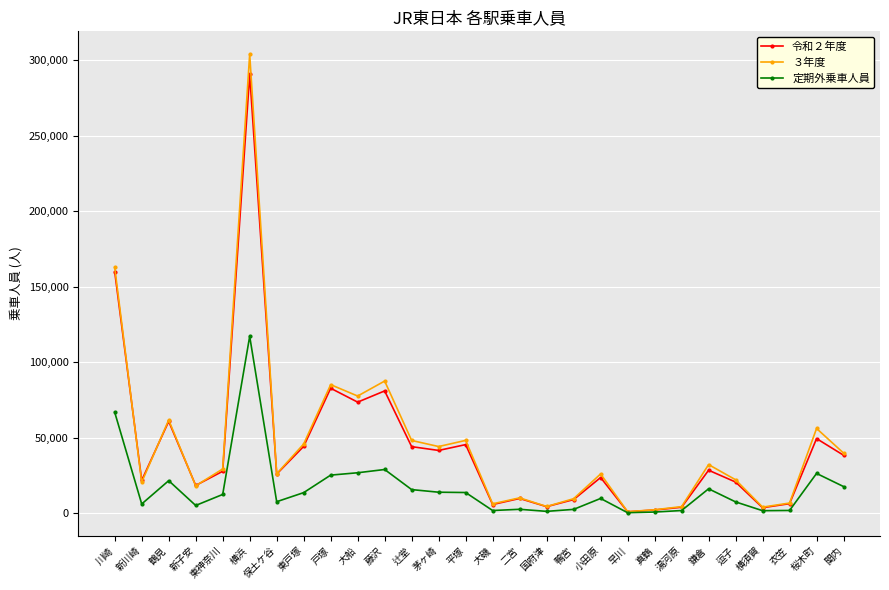

What are all the series names shown in the legend?

令和２年度, ３年度, 定期外乗車人員